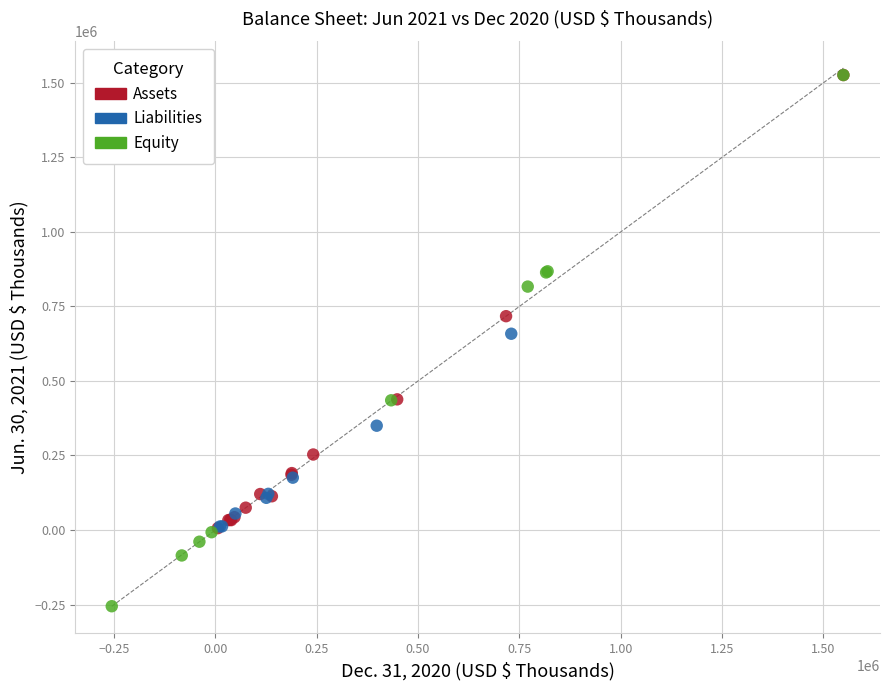

What are all the series names shown in the legend?

Assets, Liabilities, Equity